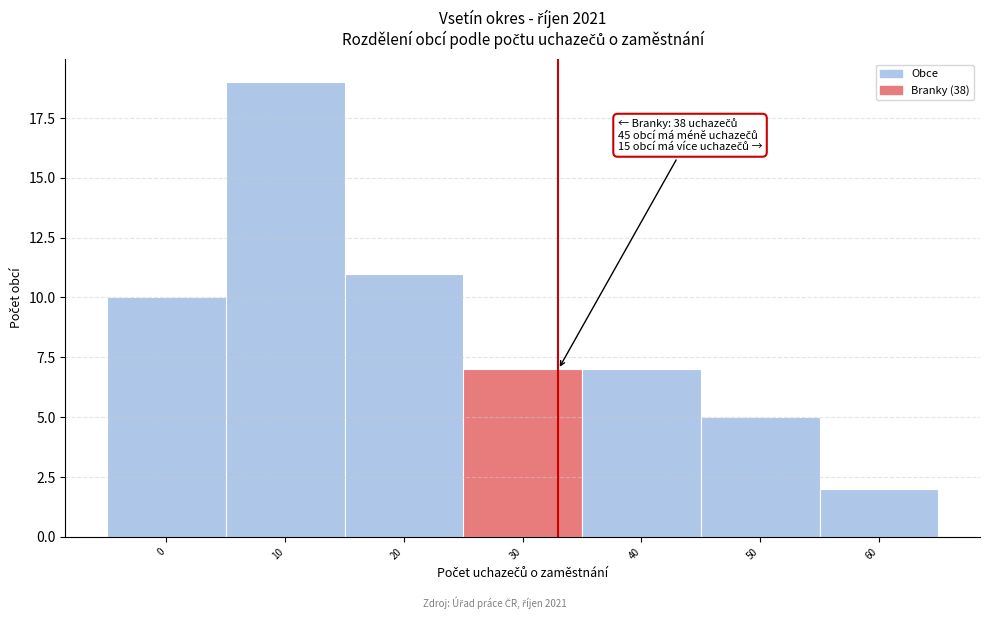

Reading left to right, transcribe all the data shown in this chart.

0=10	10=19	20=11	30=7	40=7	50=5	60=2